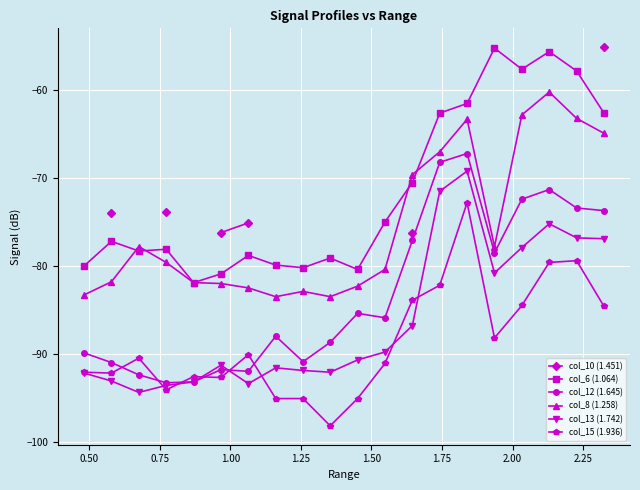

What is the value of the col_6 (1.064) point at the 20th from the left?

-62.6